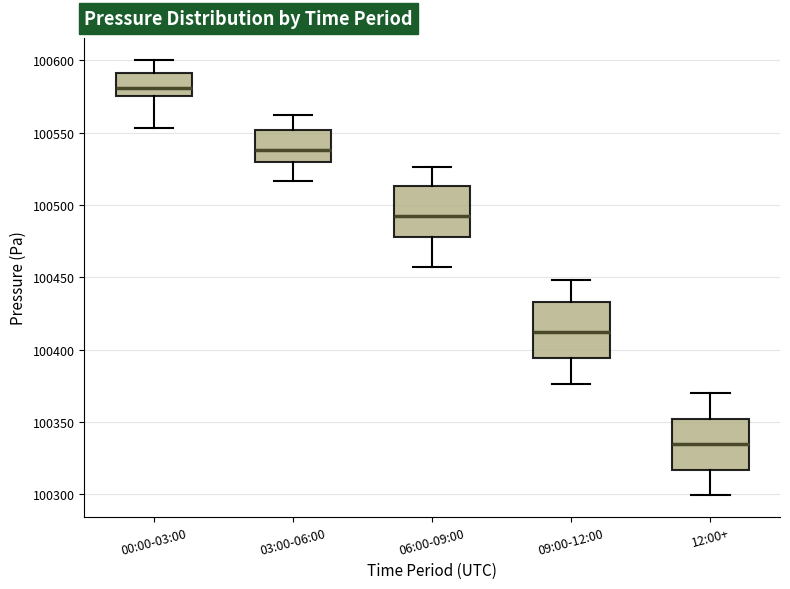

Which box's median line is the lowest?

12:00+